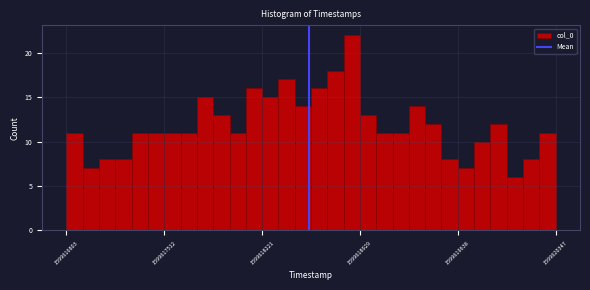

Around what value on the x-axis is the tallest bar? Give the approximate position of its centre, as read against the axis.

1599618900